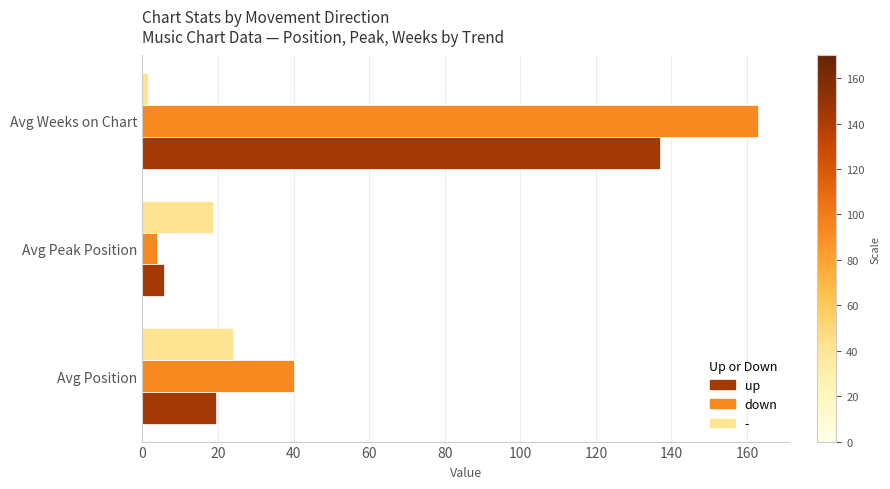

List the series in order of their peak value, lowest first.

-, up, down